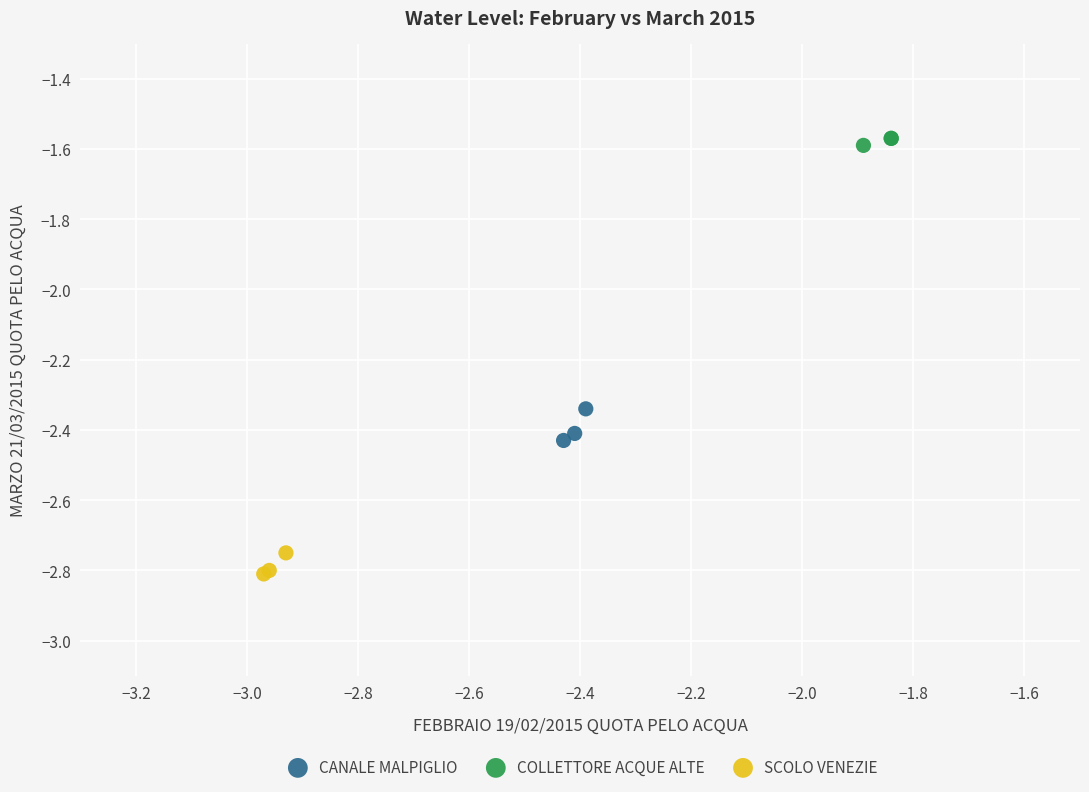

Which series reaches the maximum Y coordinate?

COLLETTORE ACQUE ALTE